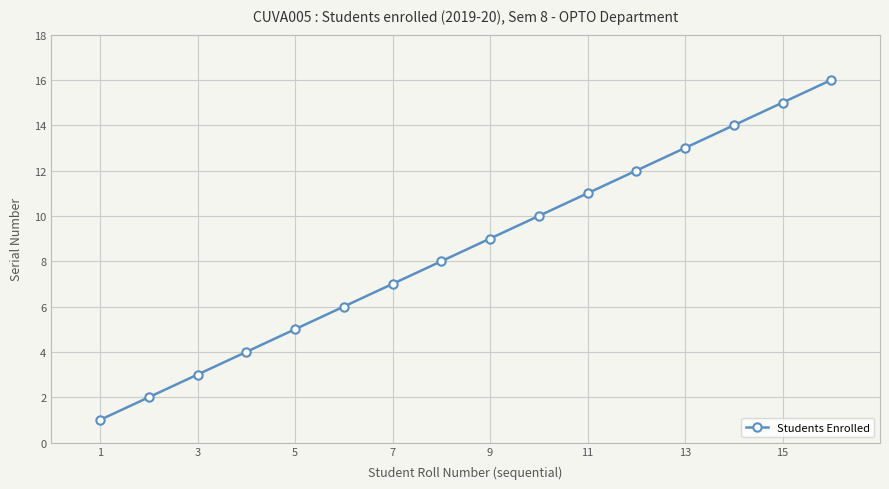

True or false: the data has more than 0 interior local peaks.

False